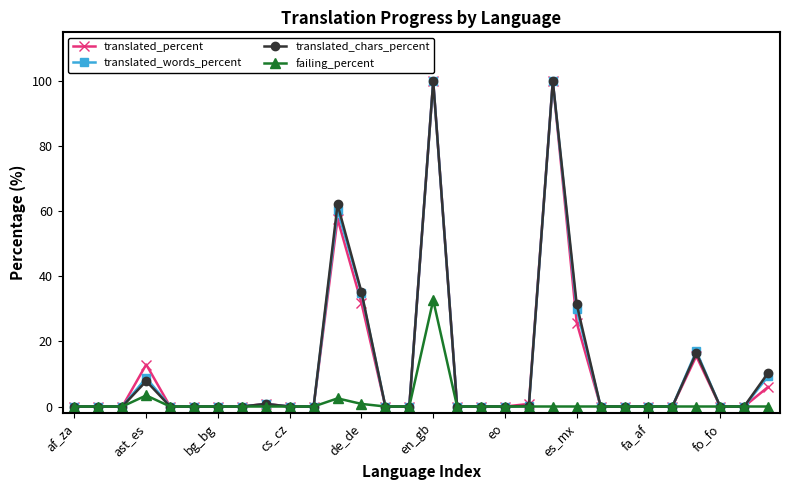

True or false: translated_chars_percent has more than 1 interior local peaks.

True